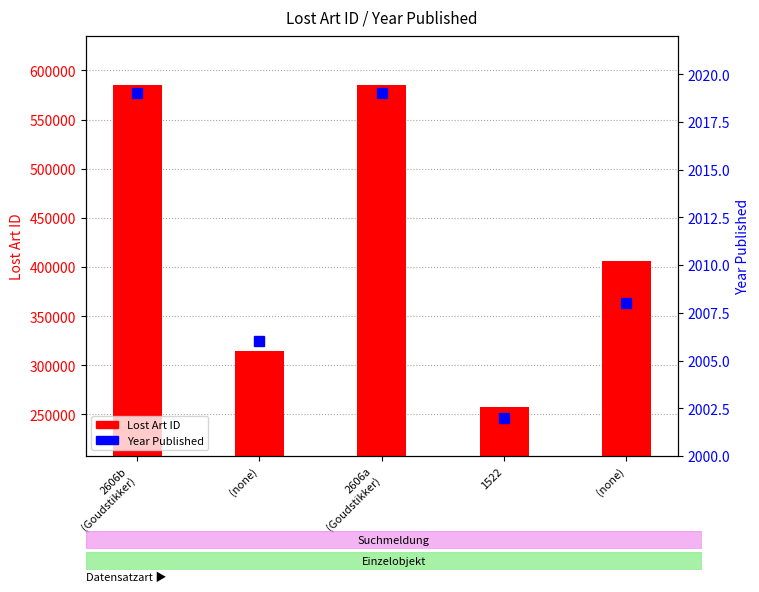

What is the sum of all Year Published values?

10054